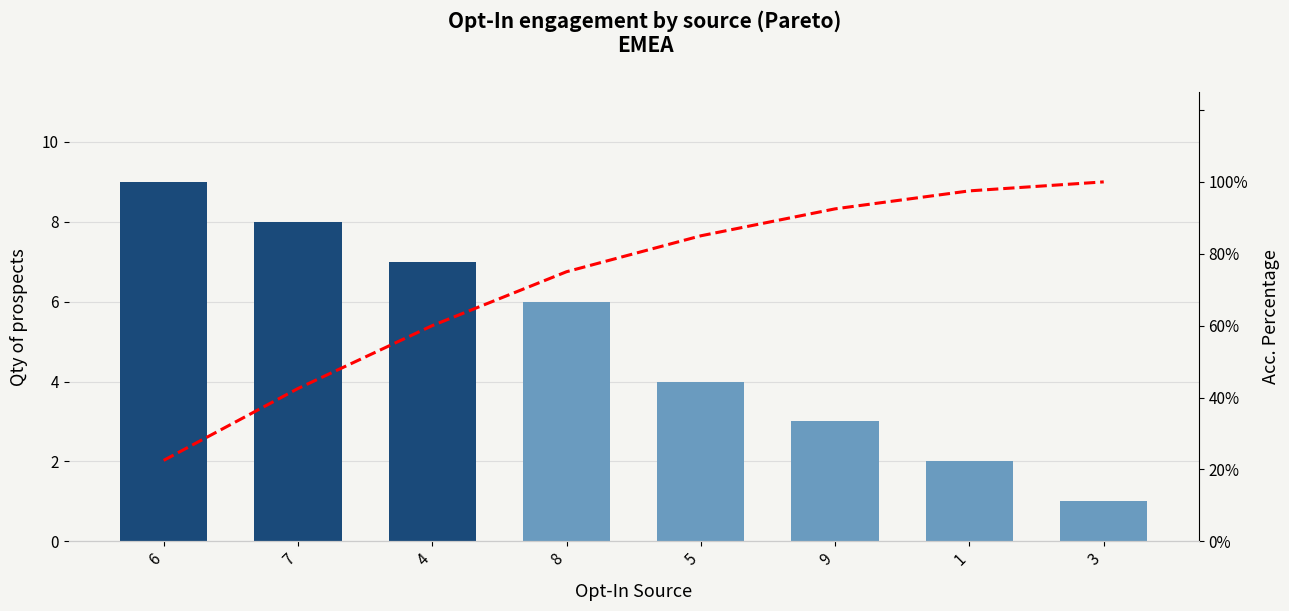

List the series in order of their overall mean, lowest first.

values, Acc. %